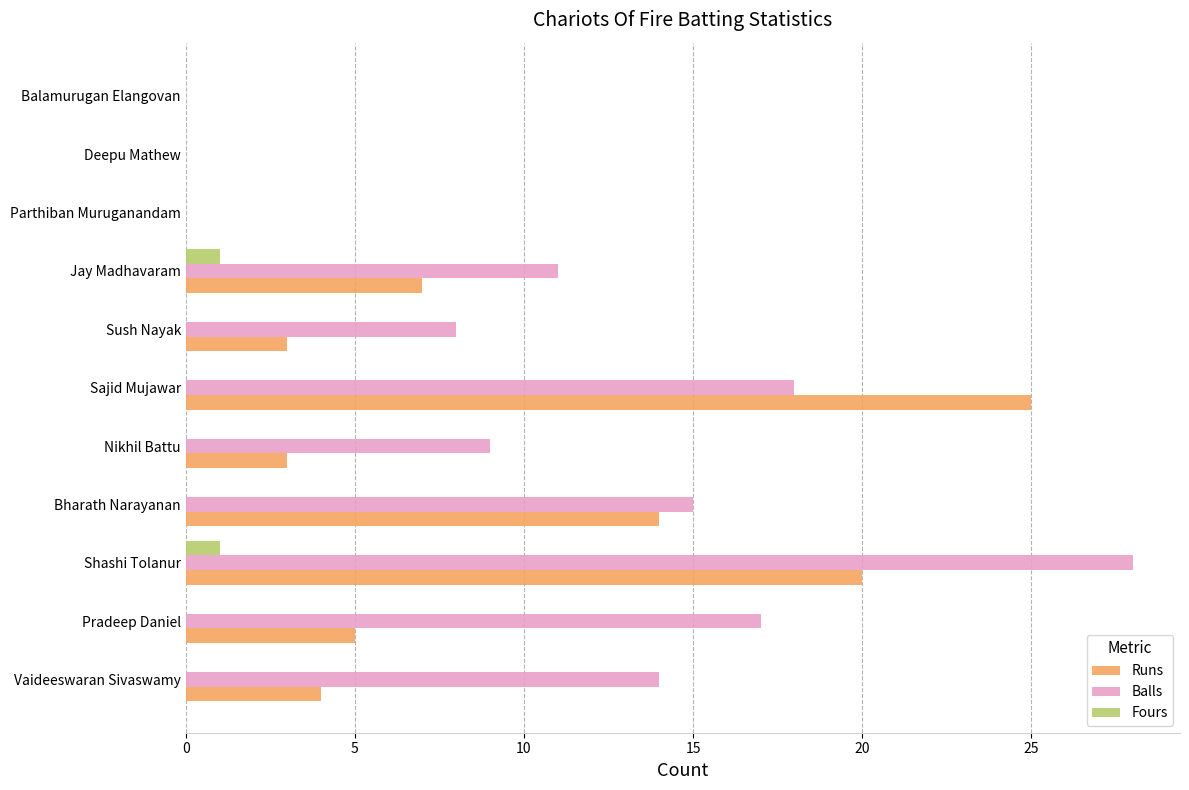

The Runs series shows 25 at Sajid Mujawar. True or false?

True